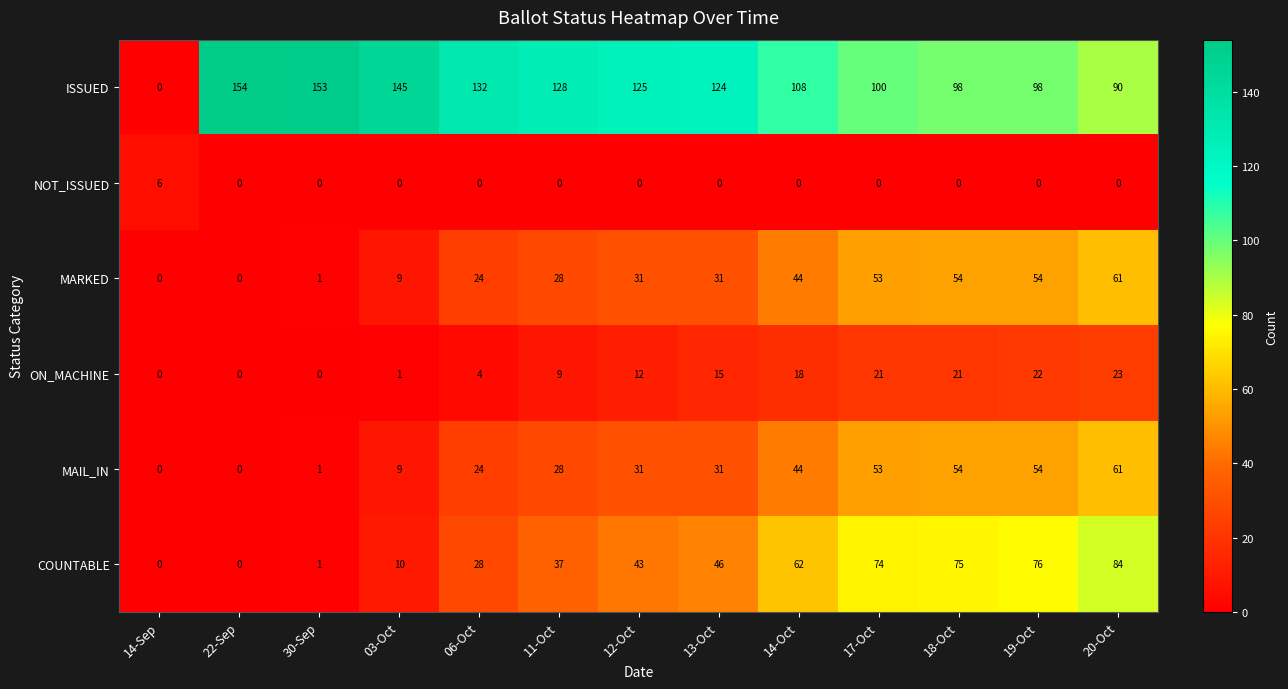

What is the greatest value displayed?

154